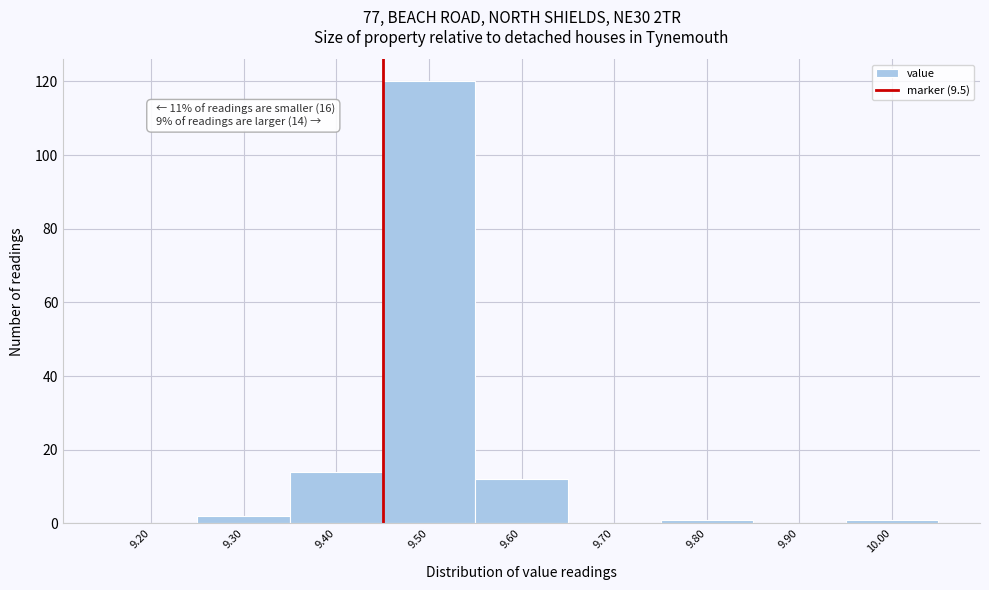

Reading right to left, transcribe all the data shown in this chart.

10.00=1	9.90=0	9.80=1	9.70=0	9.60=12	9.50=120	9.40=14	9.30=2	9.20=0